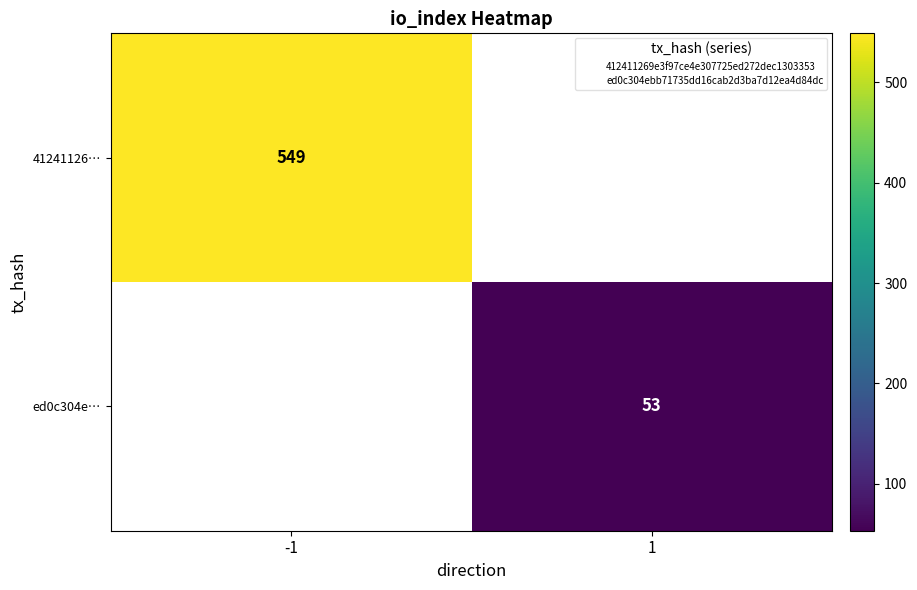

Which label corresponds to the largest value in the chart?

-1